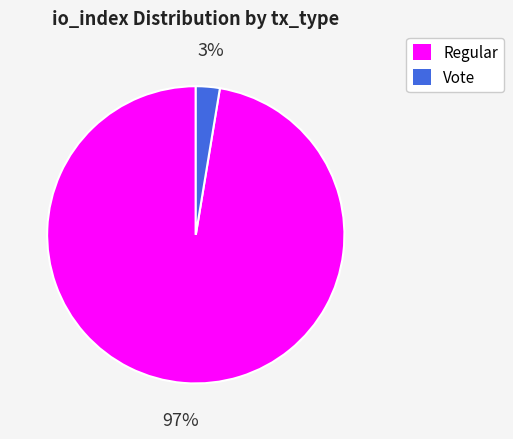

Is it true that Regular is 90% of the pie?

False